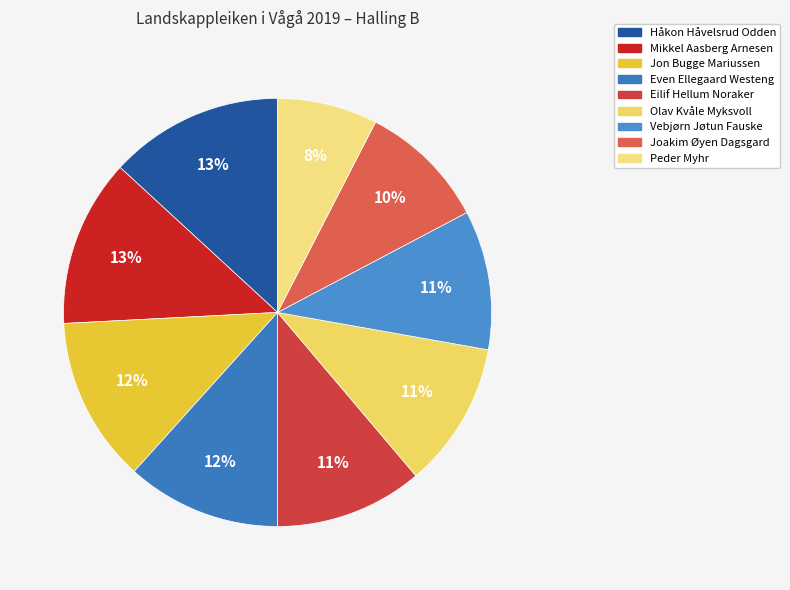

To the nearest percent, what portion does Jon Bugge Mariussen represent?

12%